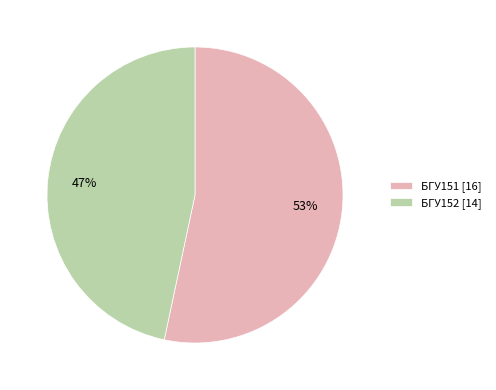

Do БГУ152 [14] and БГУ151 [16] together represent more than half of the pie?

Yes